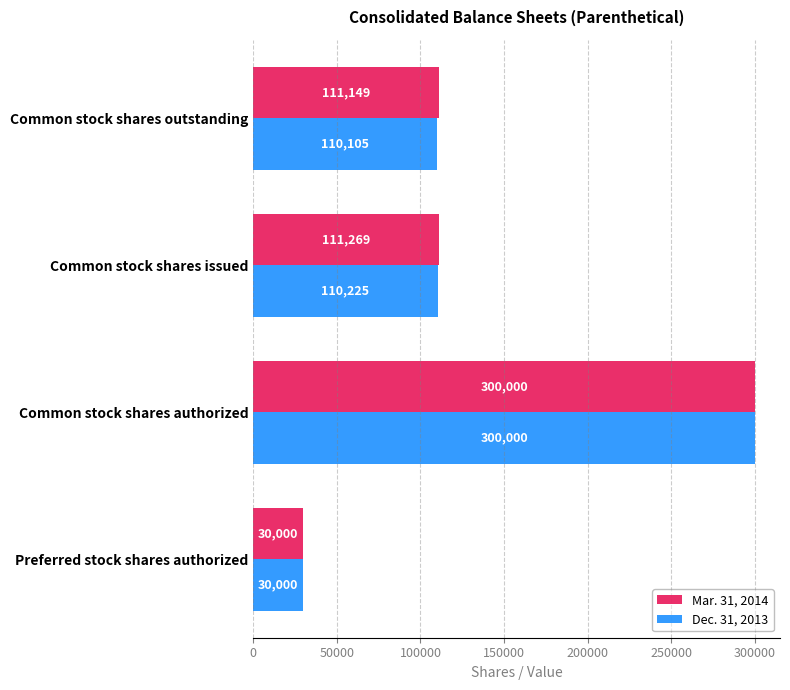

List the series in order of their overall mean, lowest first.

Dec. 31, 2013, Mar. 31, 2014